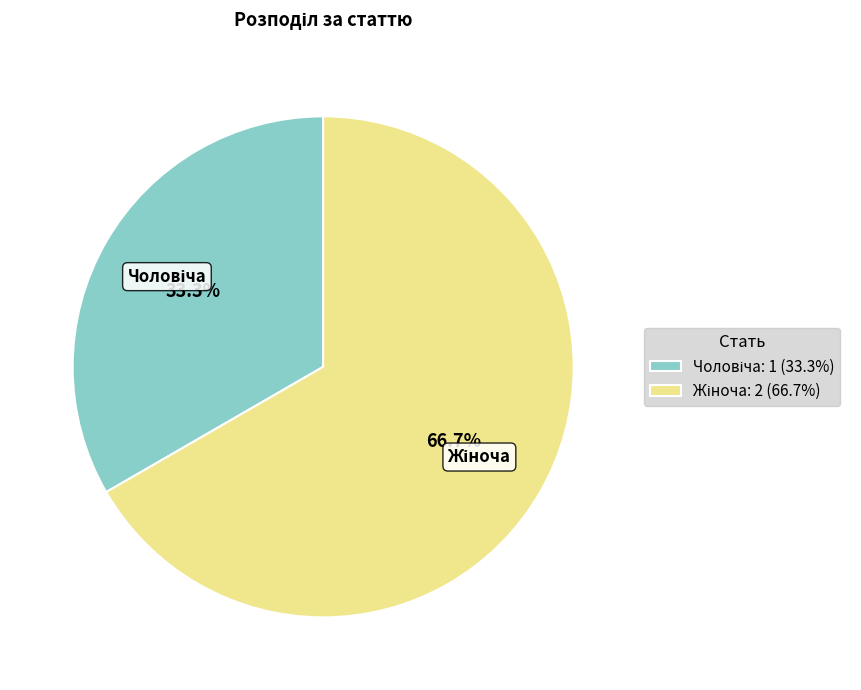

To the nearest percent, what is the average slice percentage?

50%